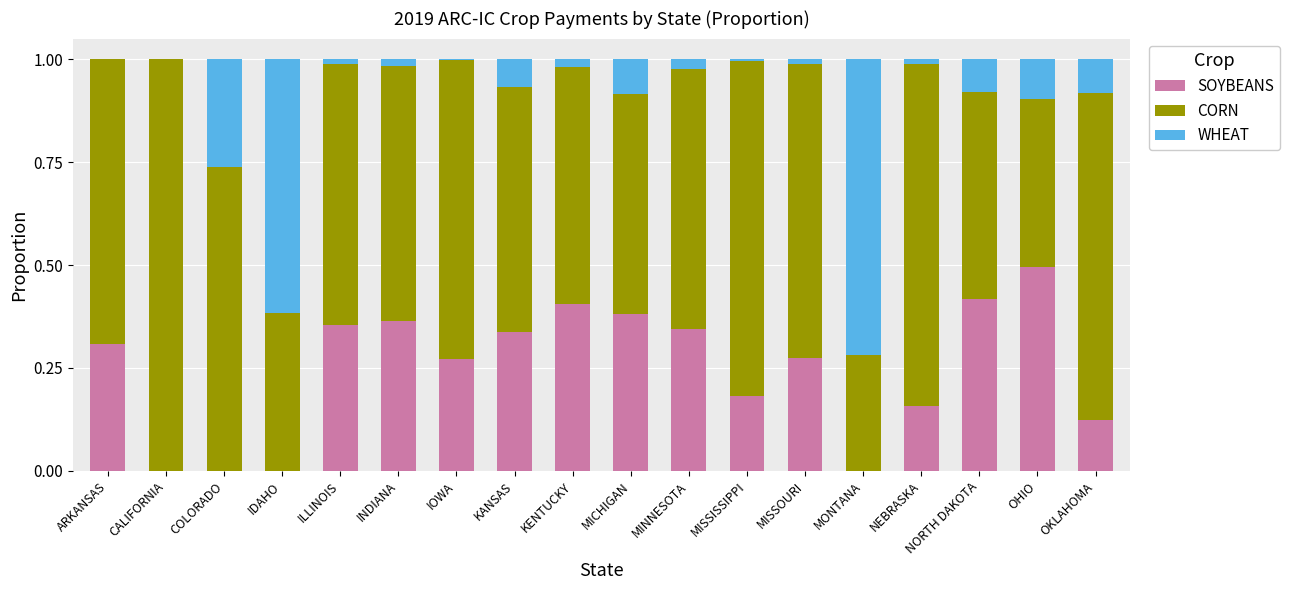

What is the total value across all series at ARKANSAS?

1.0